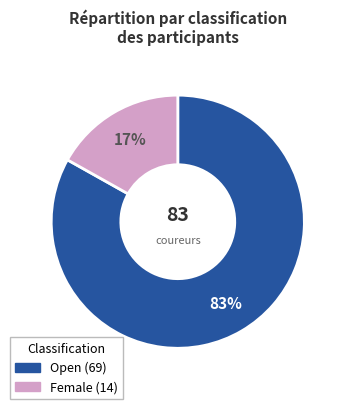

Which category has the biggest portion of the pie?

Open